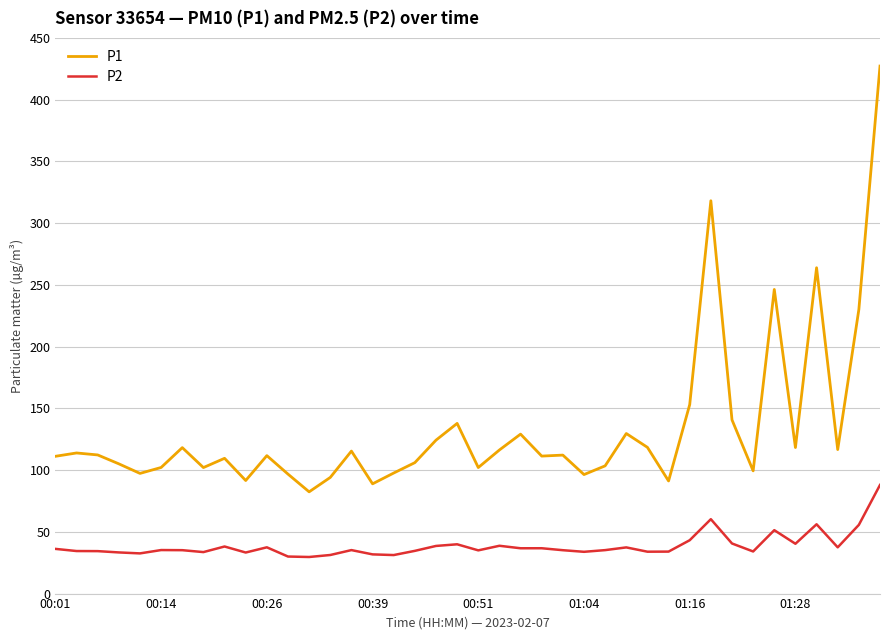

What is the difference between the maximum and minimum values in the P1 series?

344.8